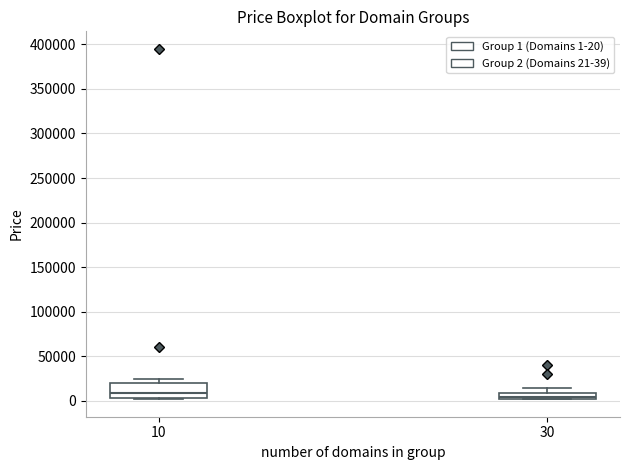

Where is the lower edge of the box at x = 30 on the y-axis? The values are not printed on the chart, so give them approximately, as read against the axis.

0